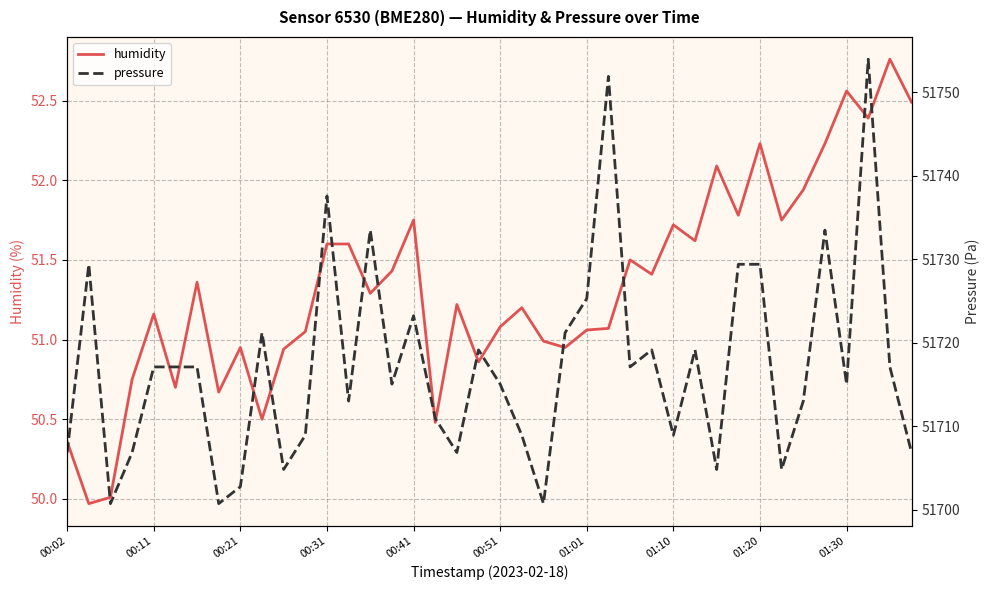

At which category does the chart reach its peak across all series?

37